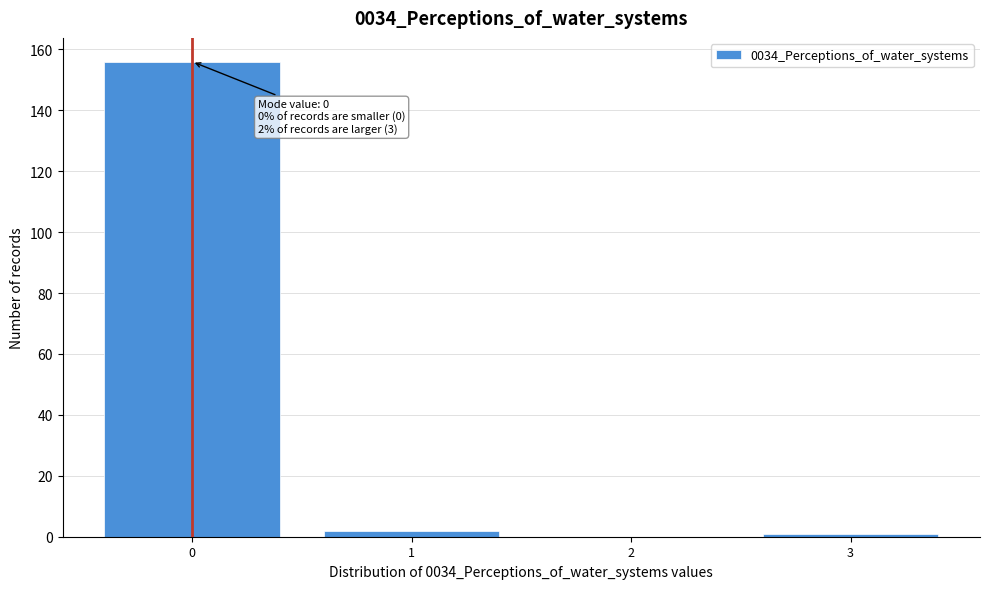

Which range on the x-axis has the tallest bar?

-0.5 to 0.5